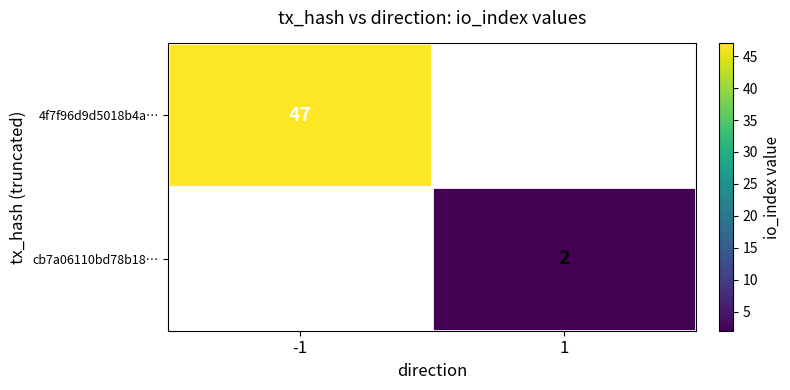

Is it true that cb7a06110bd78b18… equals 4 at 1?

False